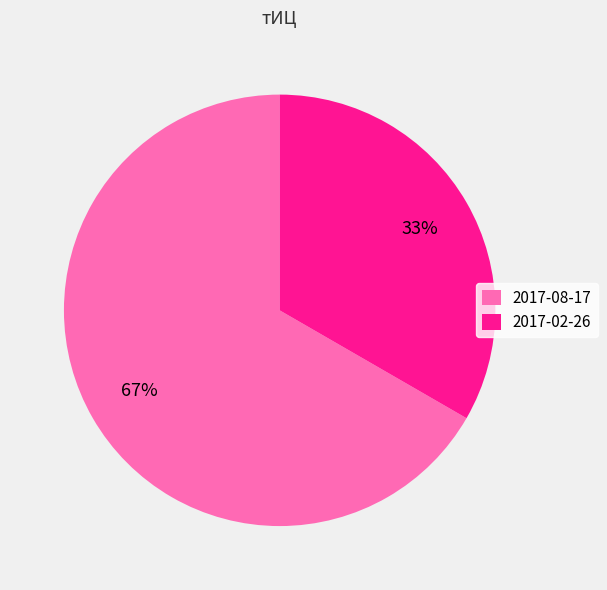

Is it true that 2017-08-17 is 67% of the pie?

True